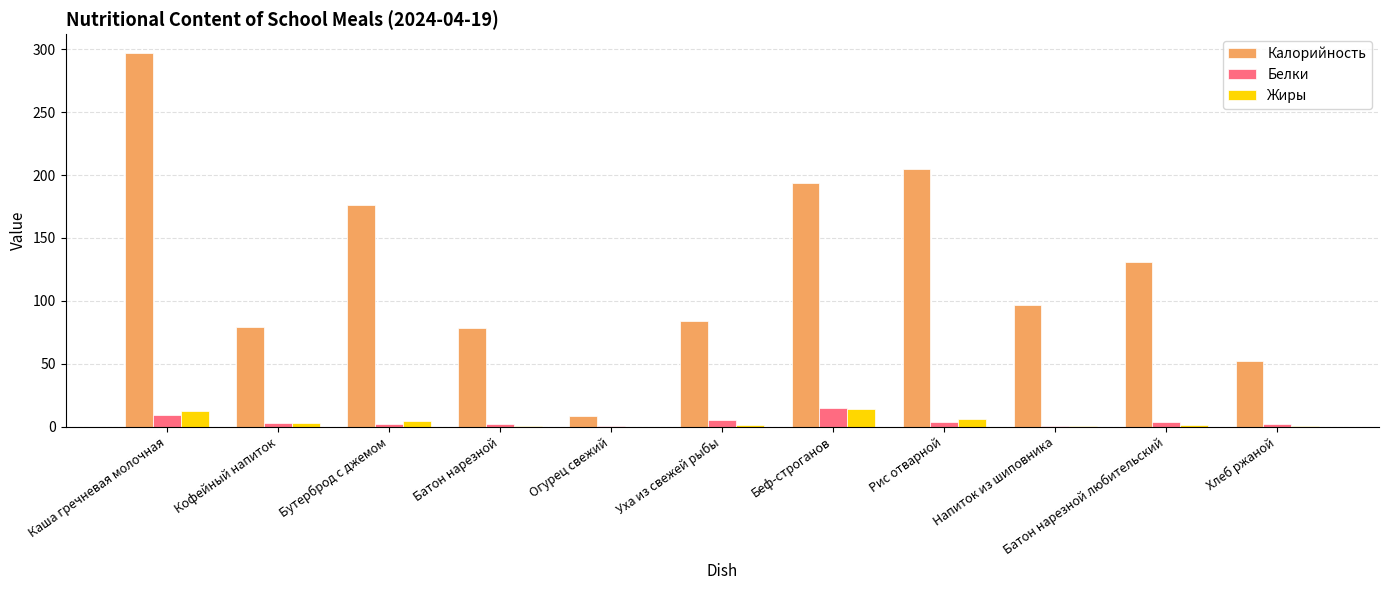

What is the approximate value of Жиры at Рис отварной?

6.0